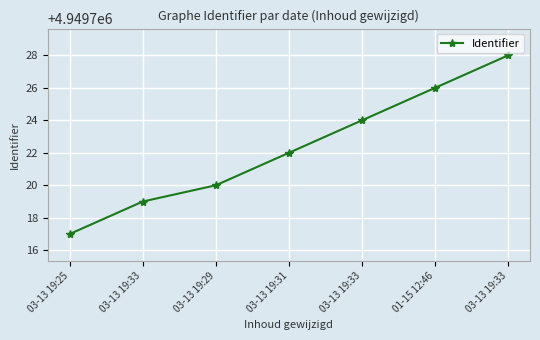

Read the value at 03-13 19:33, to the nearest 5.

4949720